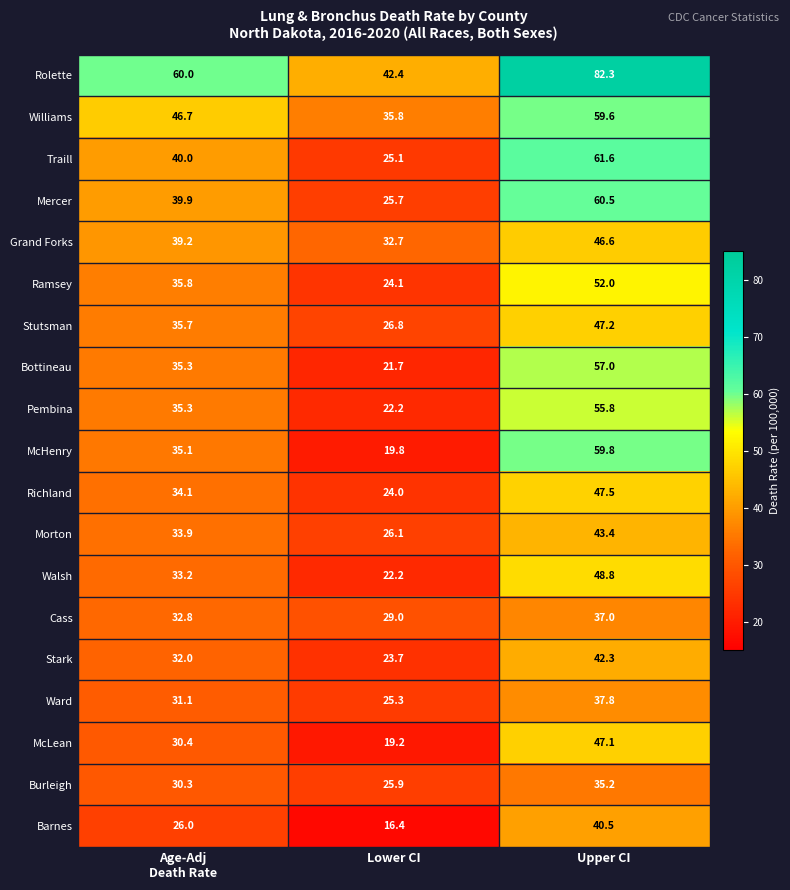

How many data points in Barnes are less than 26?

1